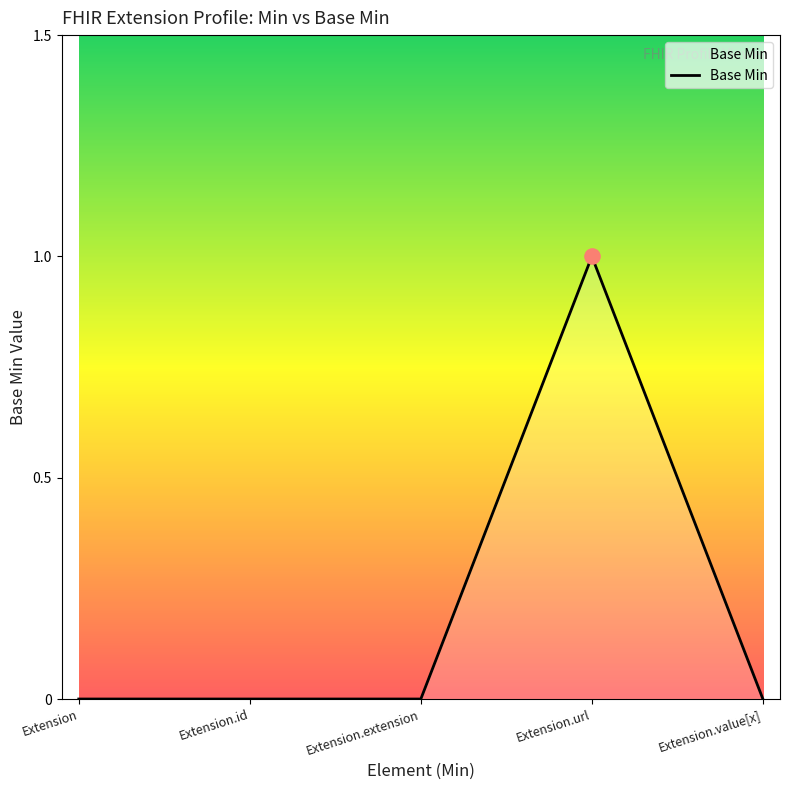

Which has a higher value, Extension.url or Extension?

Extension.url